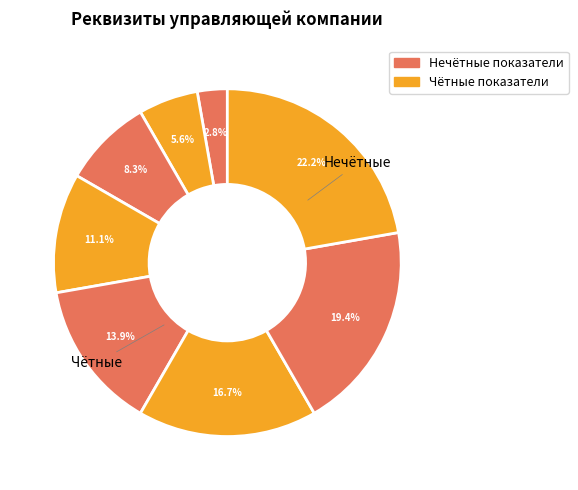

To the nearest percent, what is the average slice percentage?

12%